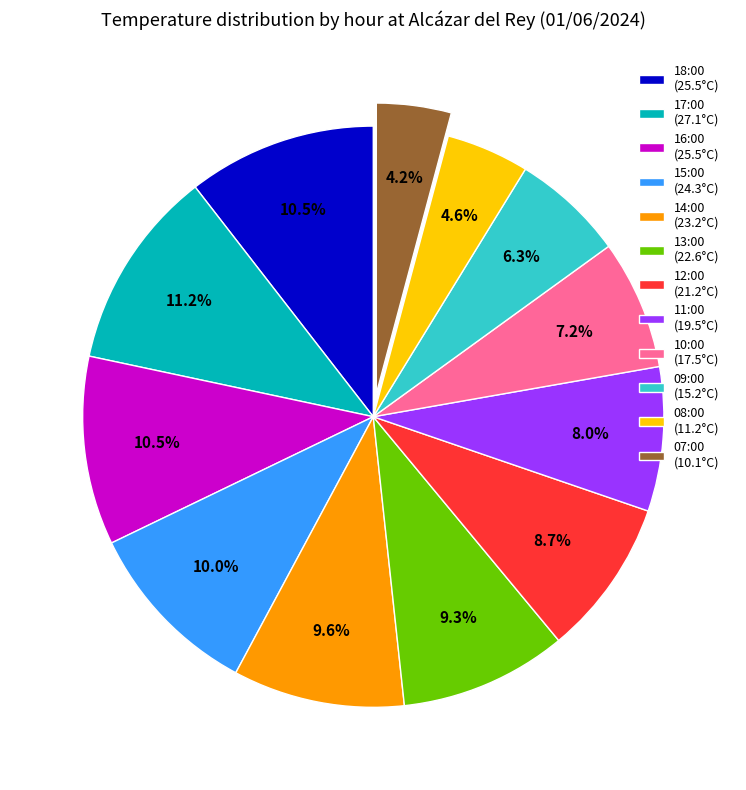

To the nearest percent, what is the difference between the largest and smallest slice percentages?

7%